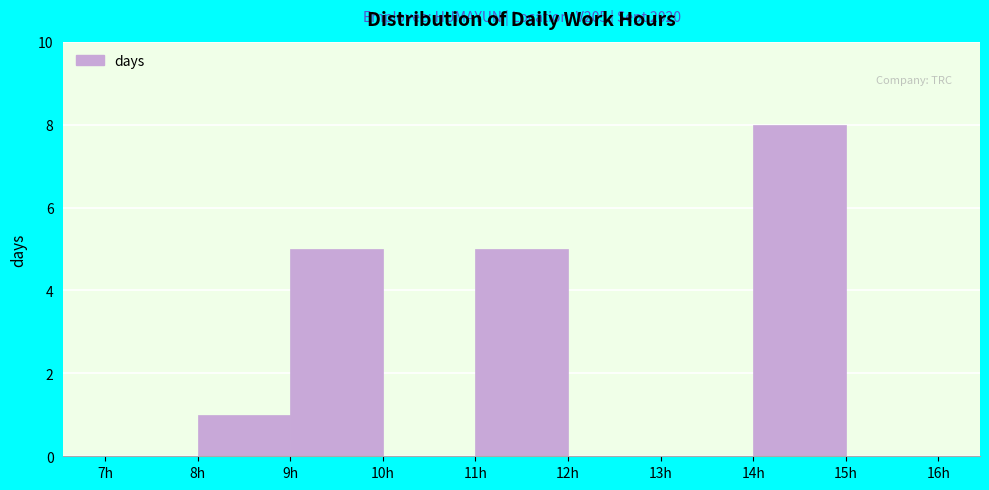

Which range on the x-axis has the tallest bar?

14 to 15